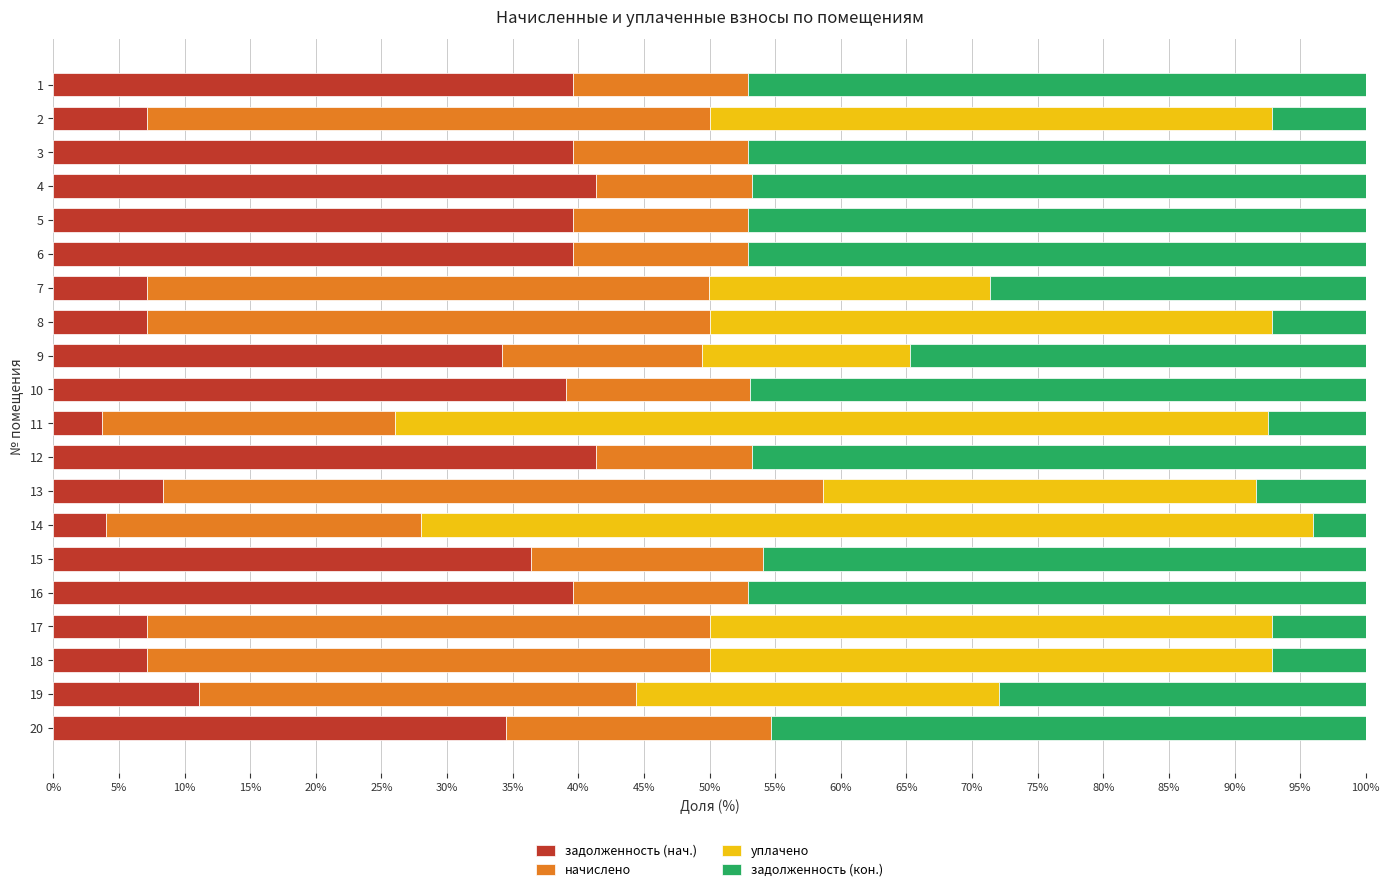

What is the highest value of the задолженность (нач.) series?

41.4